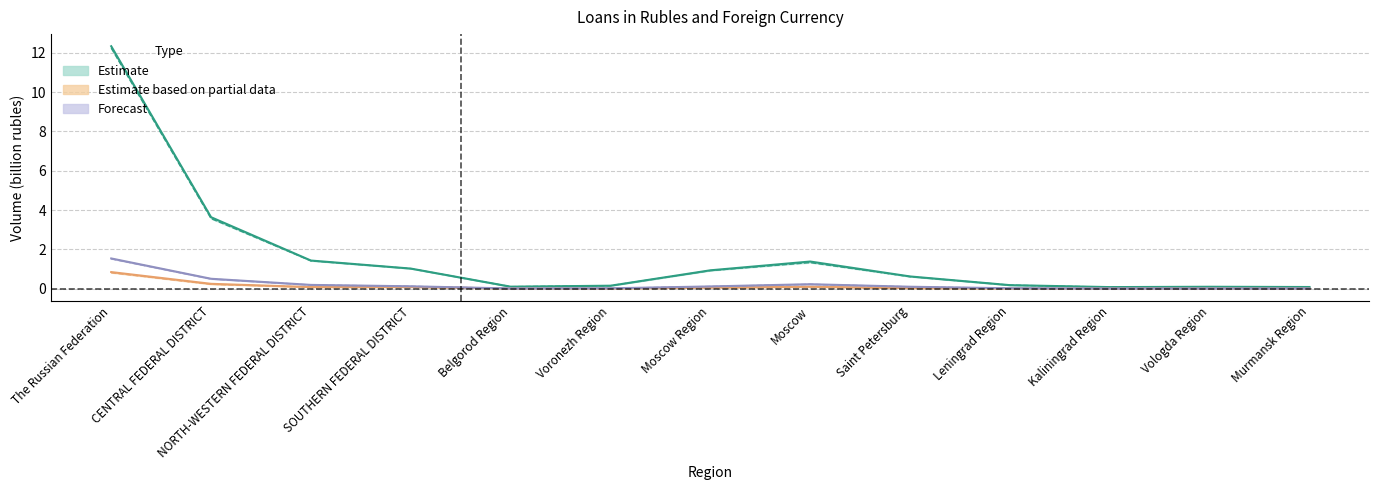

At which label is Debt in Rubles closest to 6?

CENTRAL FEDERAL DISTRICT